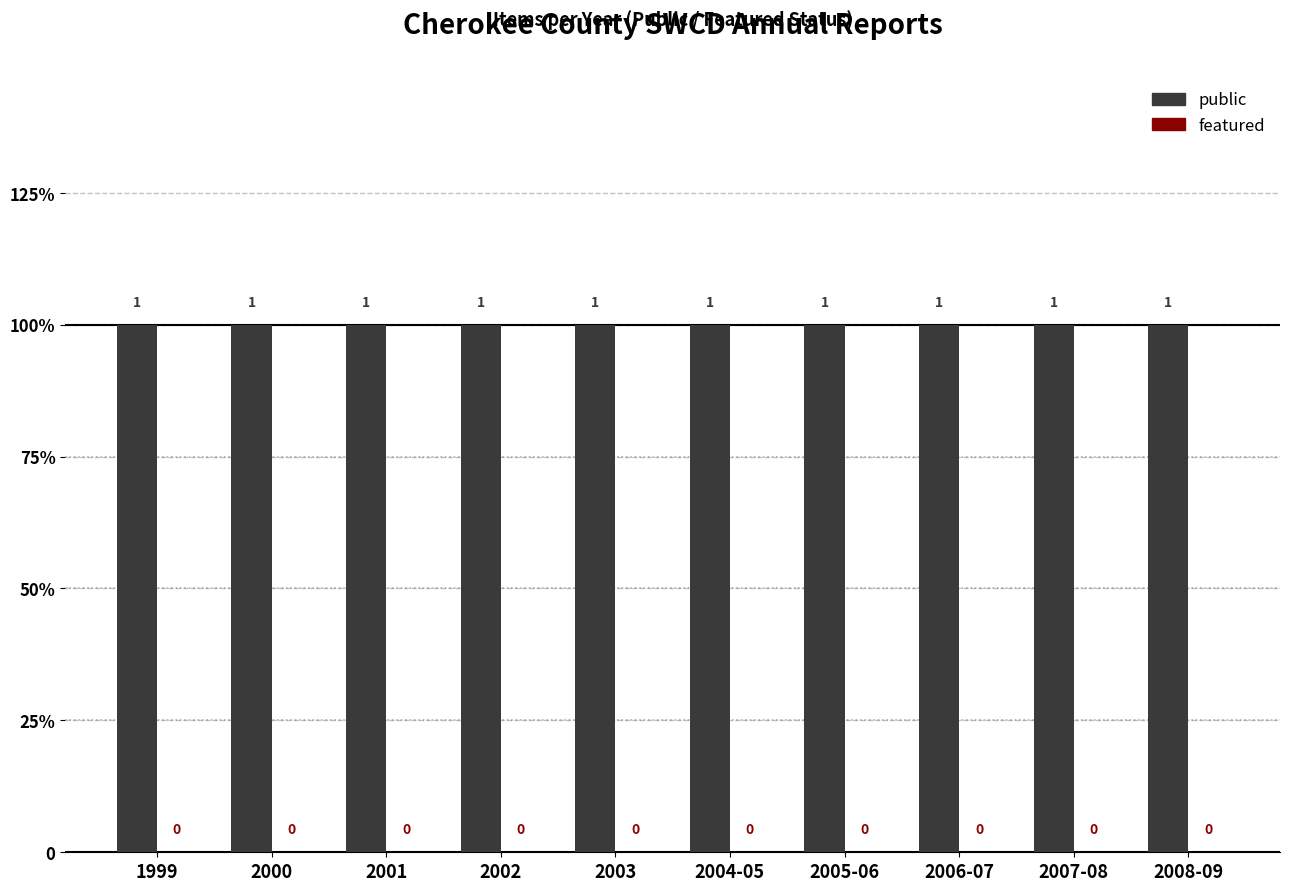

Which has a higher value, 2003 or 2005-06?

2003